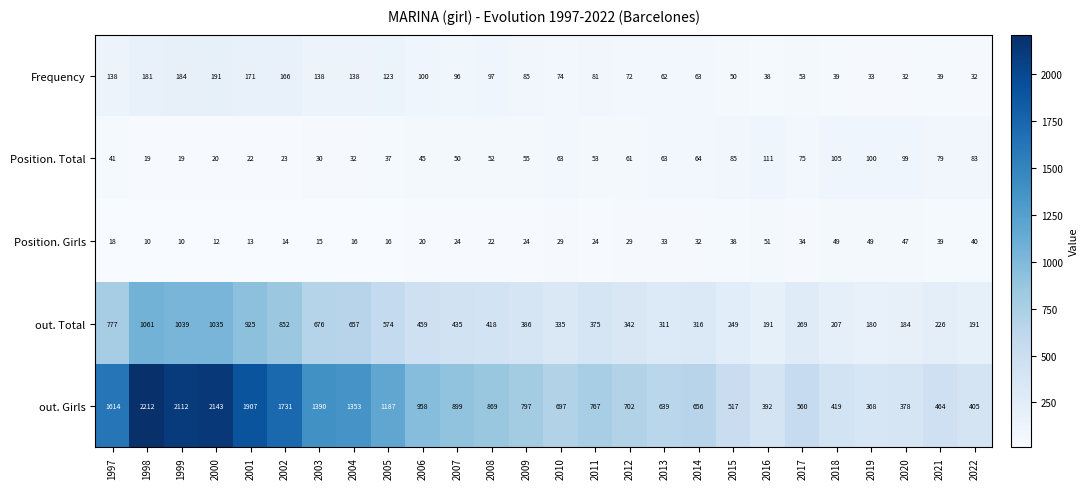

List the series in order of their peak value, highest first.

out. Girls, out. Total, Frequency, Position. Total, Position. Girls